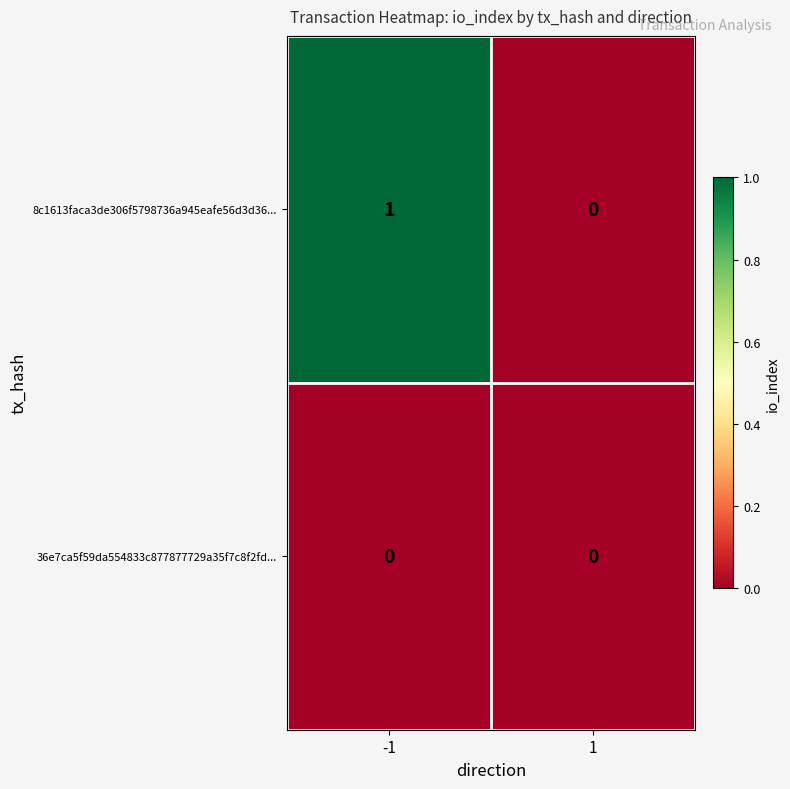

At which category is the sum across all series the highest?

-1